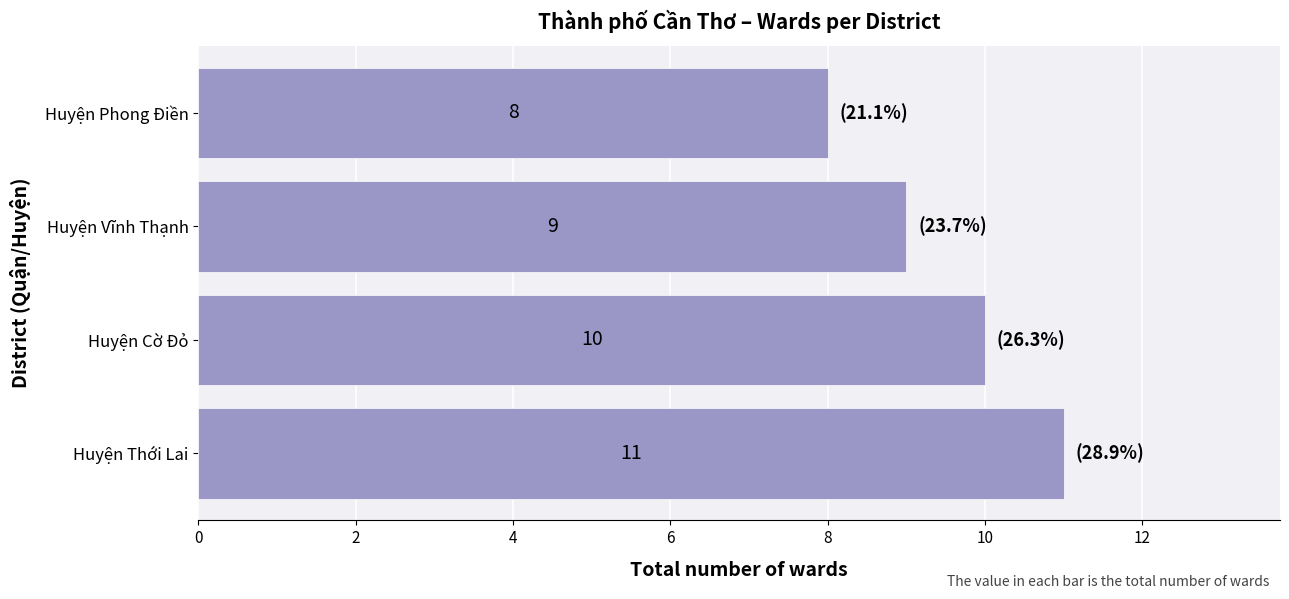

How many values are between 9 and 11?

3